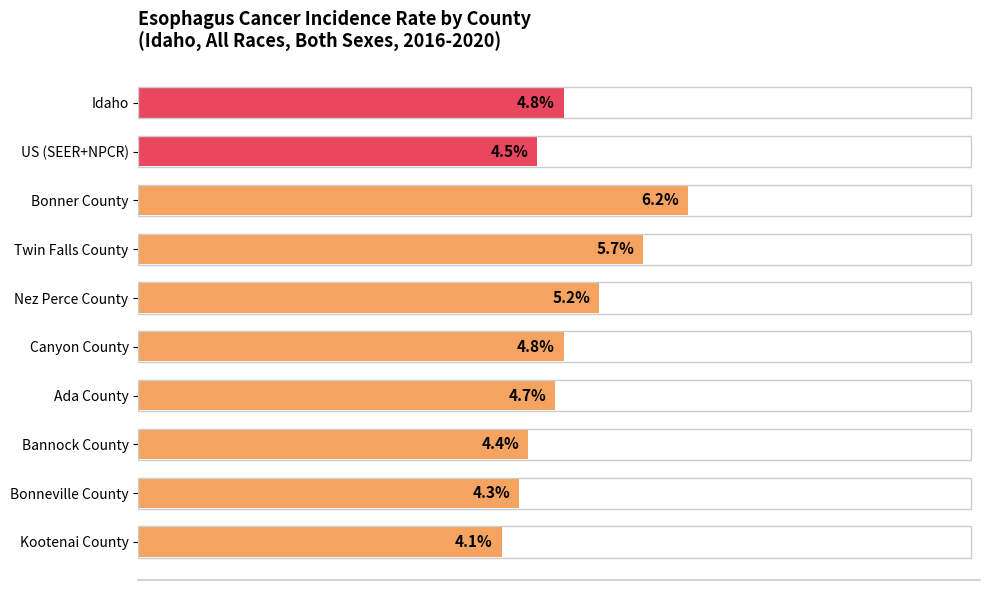

What is the label of the 1st bar from the top?

Idaho